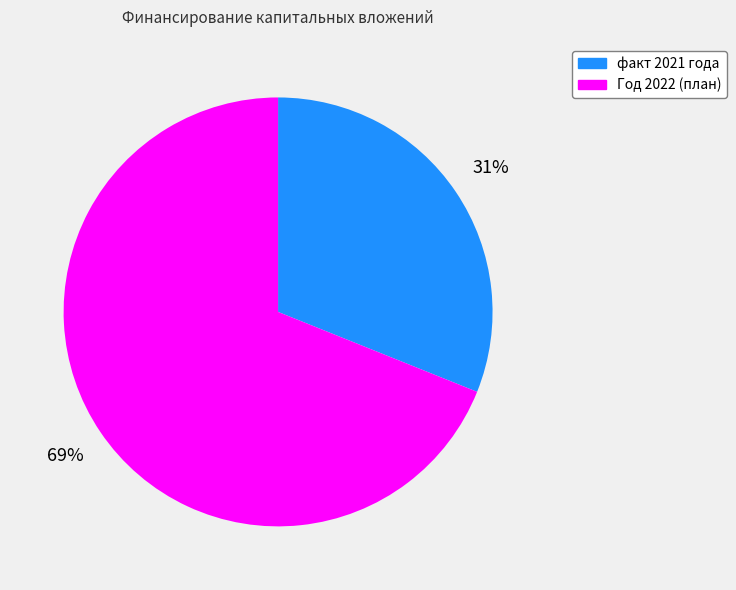

To the nearest percent, what percentage of the pie is факт 2021 года?

31%